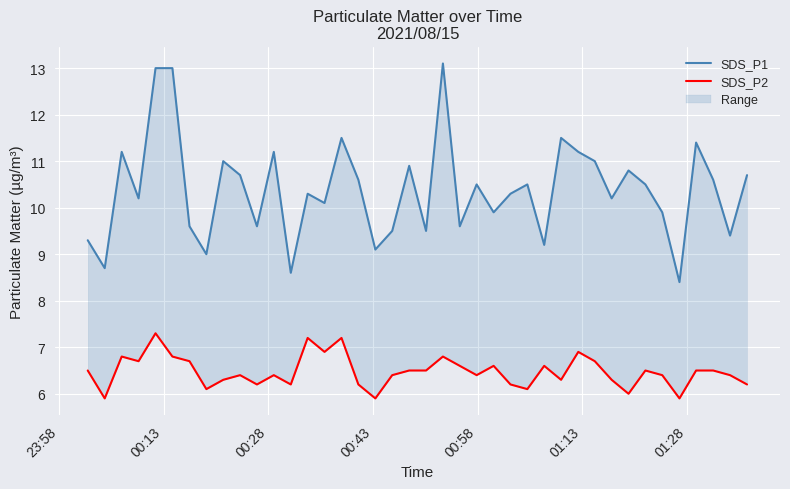

What is the average value of the SDS_P1 series?

10.4